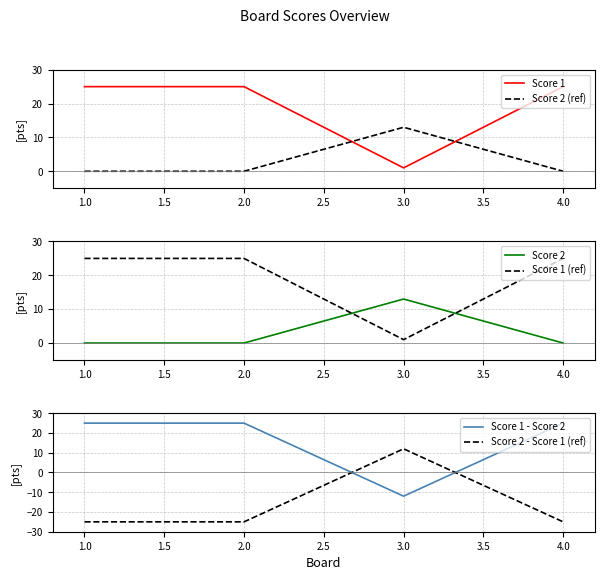

Is this an area chart (filled region under the line)?

No